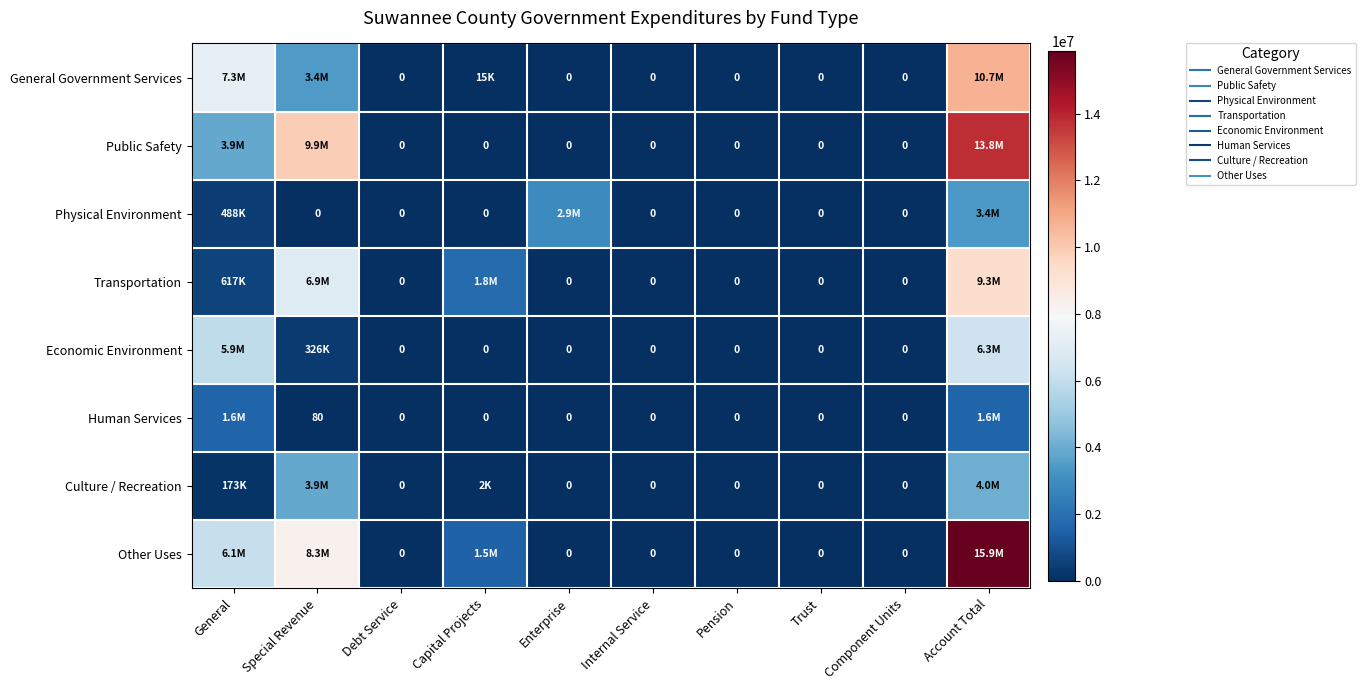

At Capital Projects, list the series in order from largest to smallest.

Transportation, Other Uses, General Government Services, Culture / Recreation, Public Safety, Physical Environment, Economic Environment, Human Services